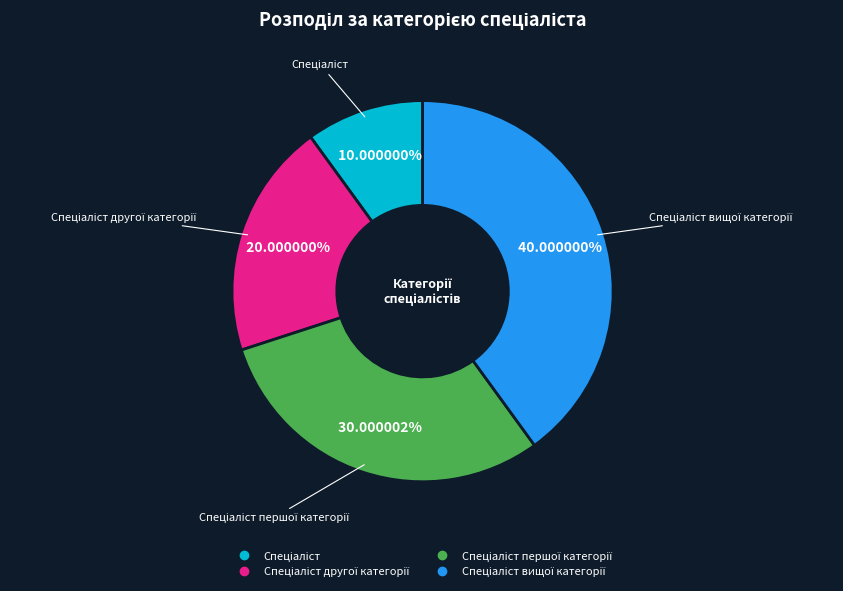

Is there a majority slice in this chart?

No